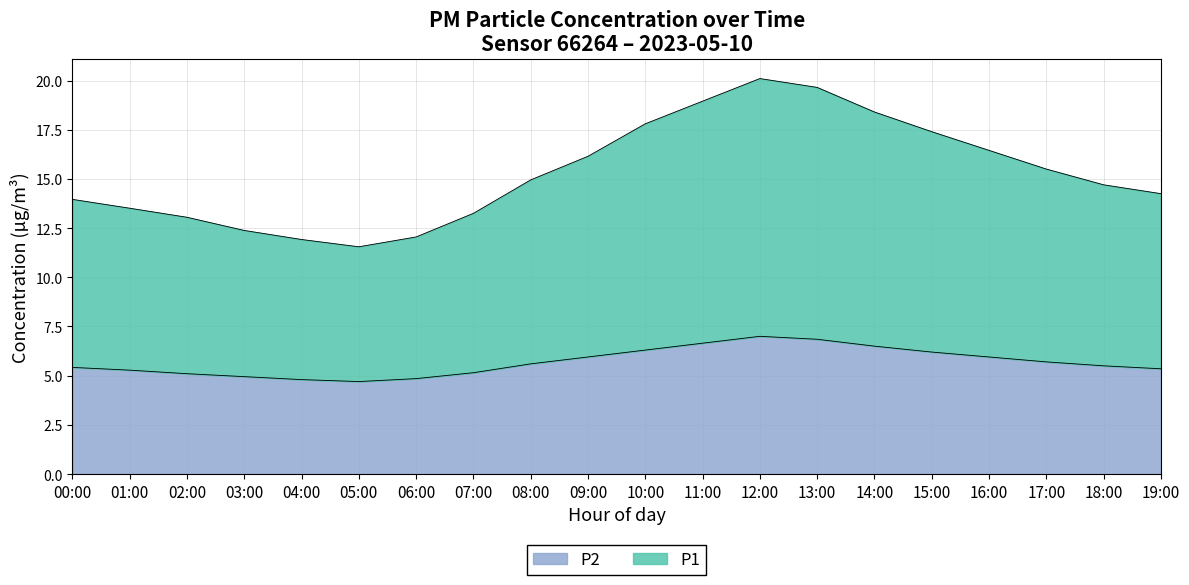

True or false: P2 and P1 cross at least once.

False